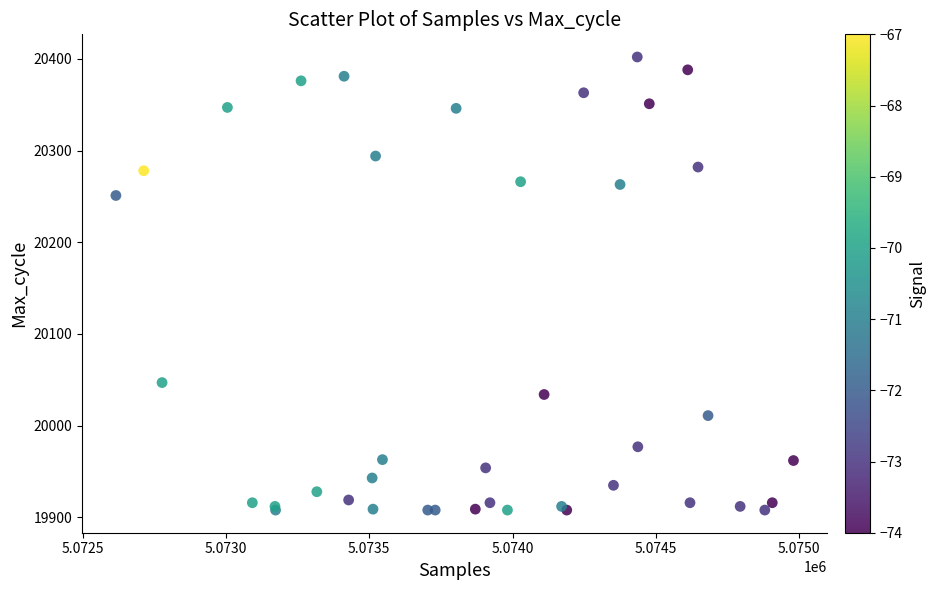

What Y value in the scatter plot is closest to 20155?

20251